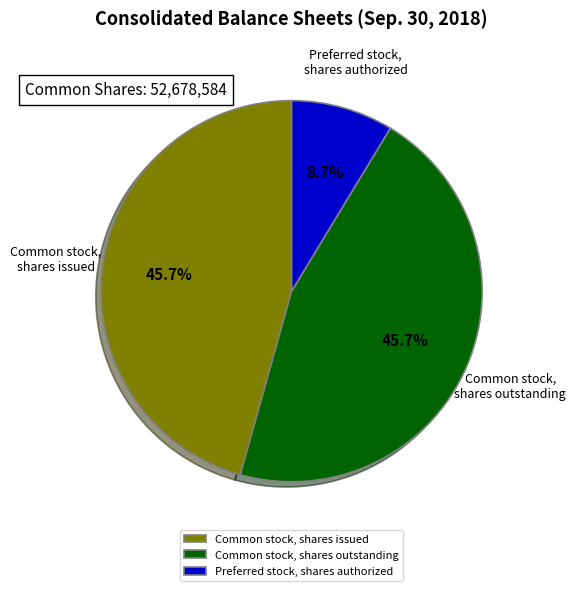

What is the total percentage of Common stock, shares issued and Preferred stock, shares authorized?

54.3%